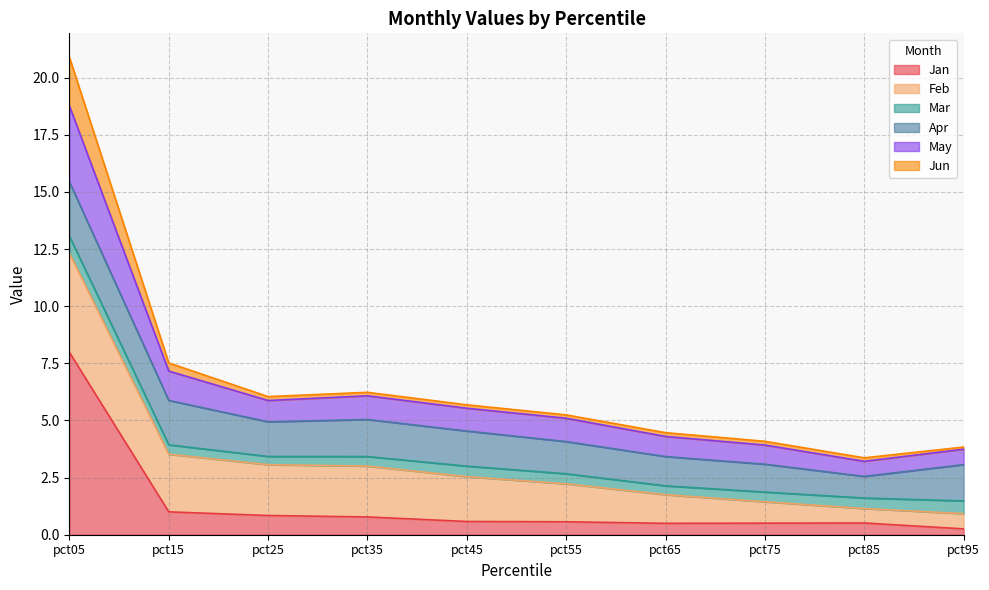

Where does the May series first go above 5?

pct05